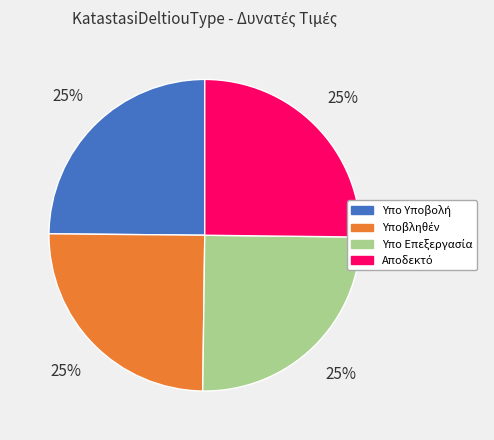

To the nearest percent, what is the average slice percentage?

25%